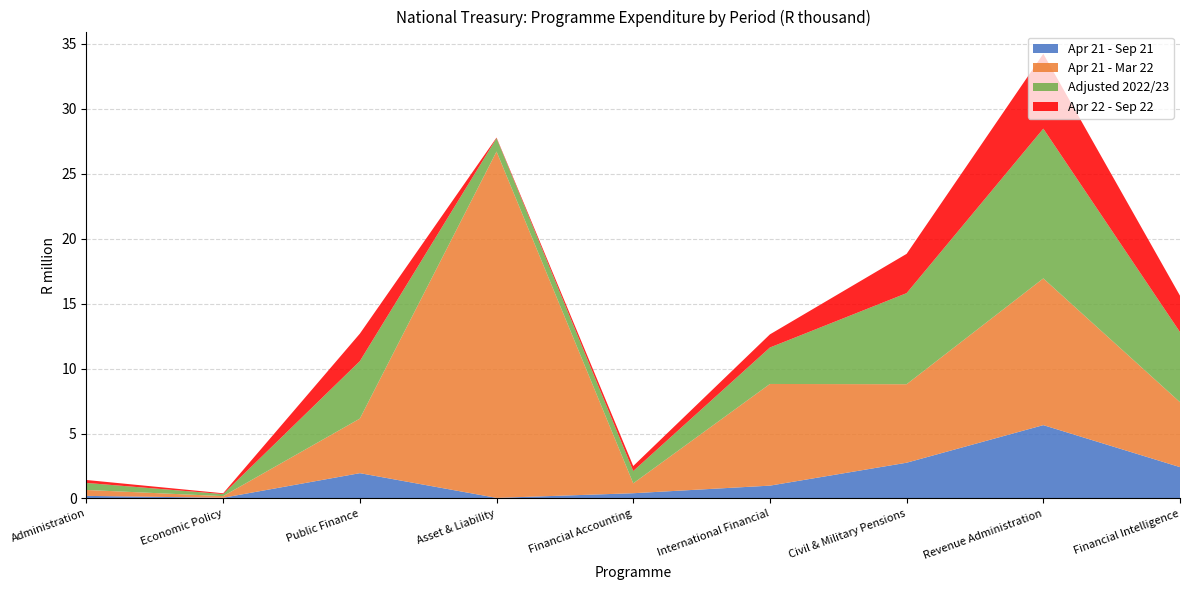

Reading left to right, extract all data points from this chart.

Apr 21 - Sep 21: Administration=200897	Economic Policy=55491	Public Finance=1949894	Asset & Liability=47180	Financial Accounting=405014	International Financial=989417	Civil & Military Pensions=2753993	Revenue Administration=5647584	Financial Intelligence=2415050
Apr 21 - Mar 22: Administration=455063	Economic Policy=125304	Public Finance=4200770	Asset & Liability=26663167	Financial Accounting=761688	International Financial=7826450	Civil & Military Pensions=6042773	Revenue Administration=11295167	Financial Intelligence=4999521
Adjusted 2022/23: Administration=541619	Economic Policy=158212	Public Finance=4425181	Asset & Liability=1024410	Financial Accounting=946132	International Financial=2806816	Civil & Military Pensions=7012051	Revenue Administration=11527781	Financial Intelligence=5395482
Apr 22 - Sep 22: Administration=226250	Economic Policy=62003	Public Finance=2114721	Asset & Liability=48871	Financial Accounting=388734	International Financial=1011689	Civil & Military Pensions=3024401	Revenue Administration=5763926	Financial Intelligence=2801773